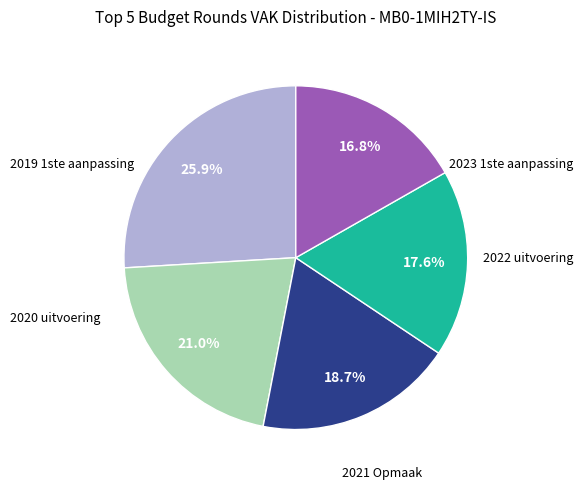

To the nearest percent, what is the average slice percentage?

20%